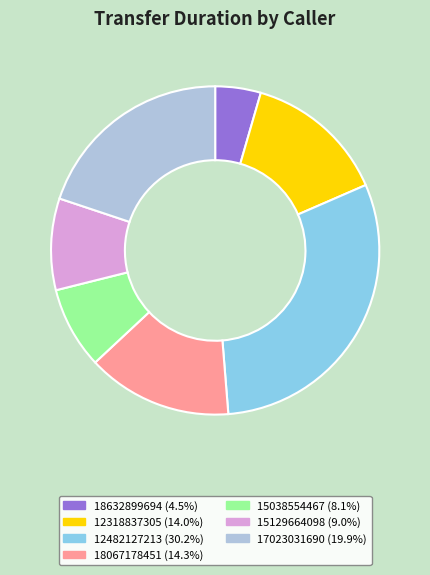

Does 18632899694 represent more than half of the total?

No